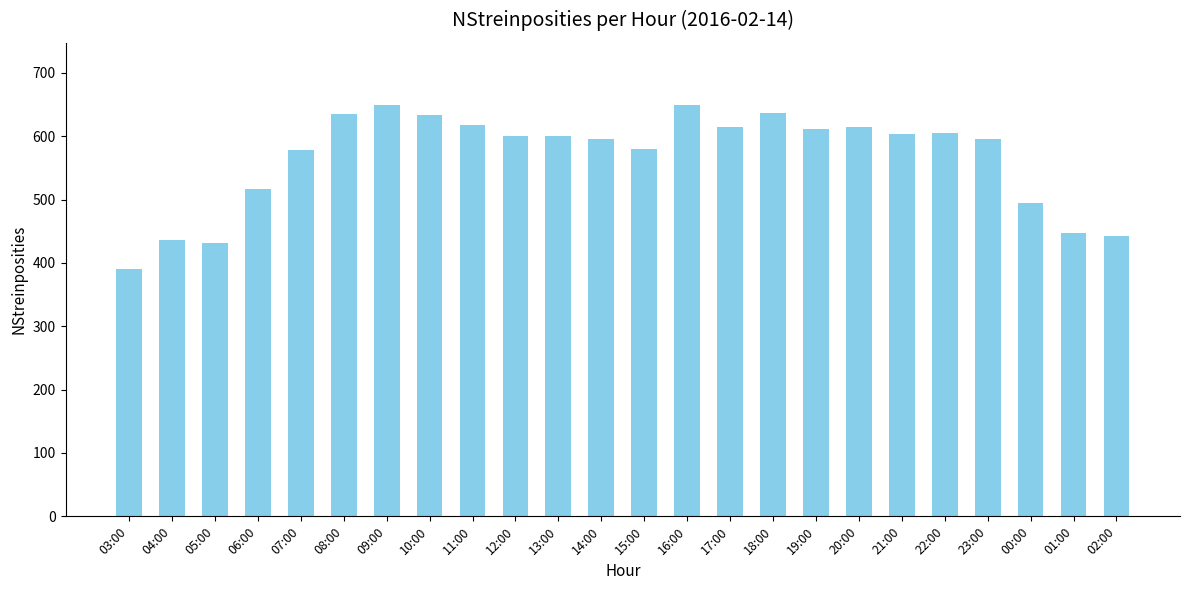

What is the change in value from 15:00 to 16:00?

+70